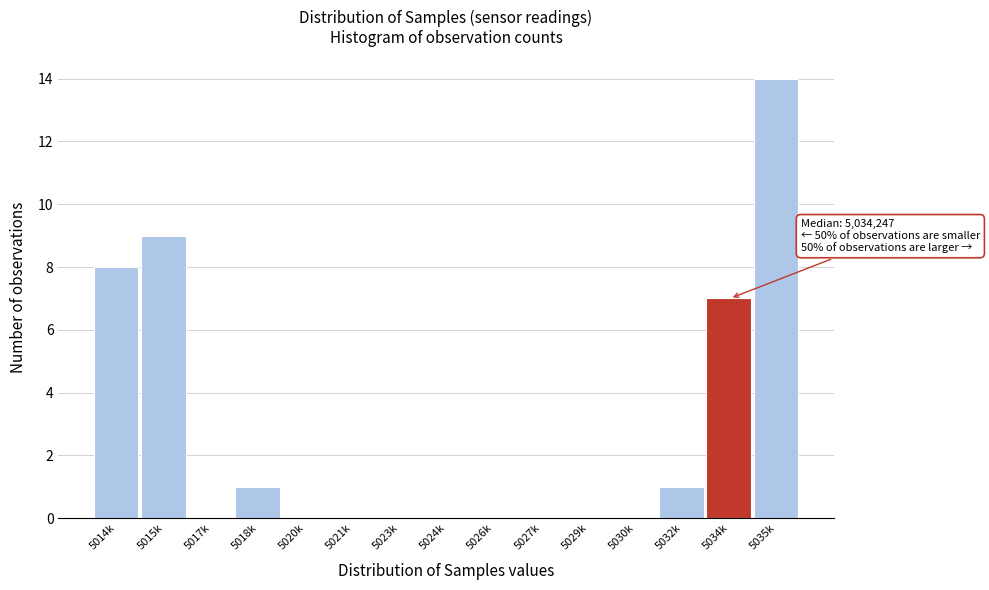

Reading right to left, what are all the values shown in this chart?

5035k=14	5034k=7	5032k=1	5030k=0	5029k=0	5027k=0	5026k=0	5024k=0	5023k=0	5021k=0	5020k=0	5018k=1	5017k=0	5015k=9	5014k=8